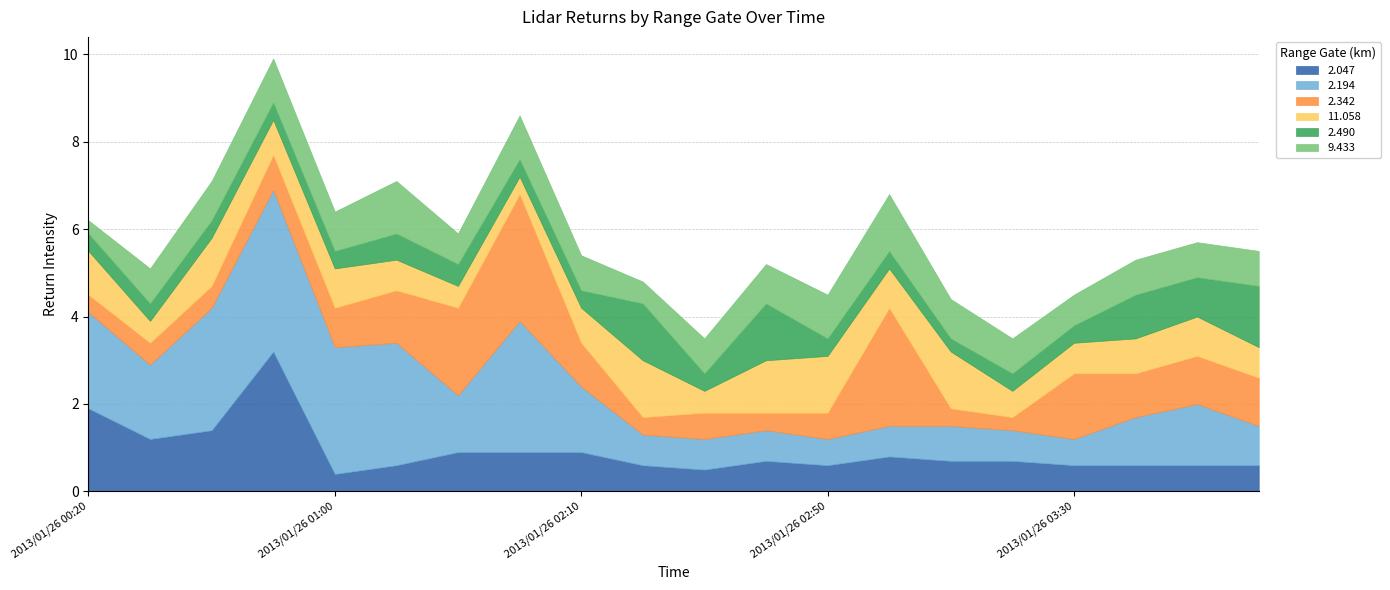

What is the lowest value of the 11.058 series?

0.4